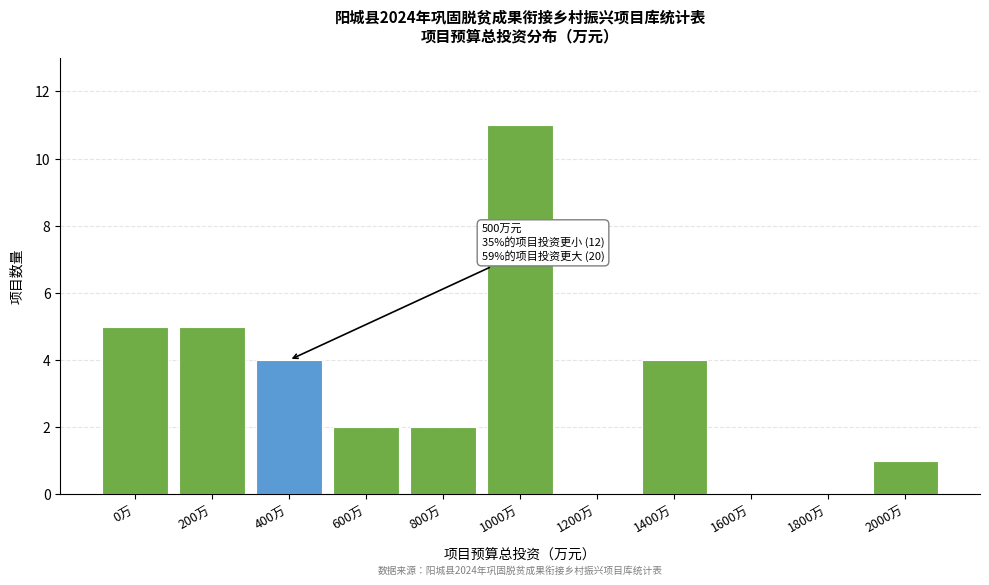

Reading right to left, transcribe all the data shown in this chart.

2000万=1	1800万=0	1600万=0	1400万=4	1200万=0	1000万=11	800万=2	600万=2	400万=4	200万=5	0万=5